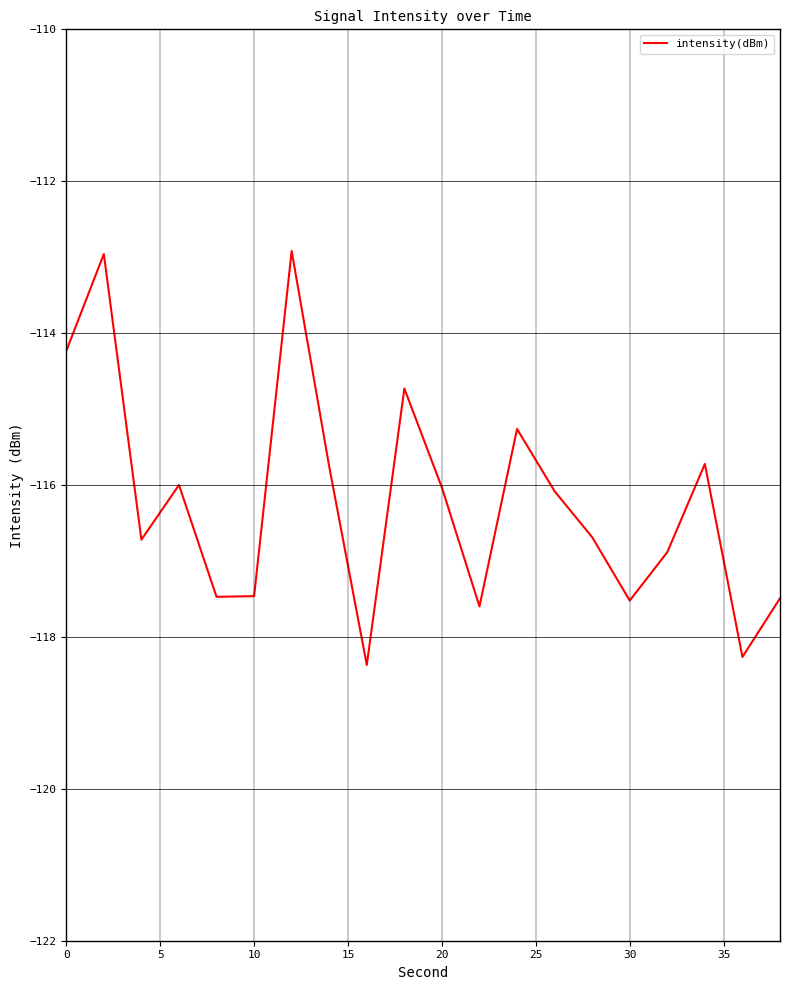

What is the smallest value displayed?

-118.4